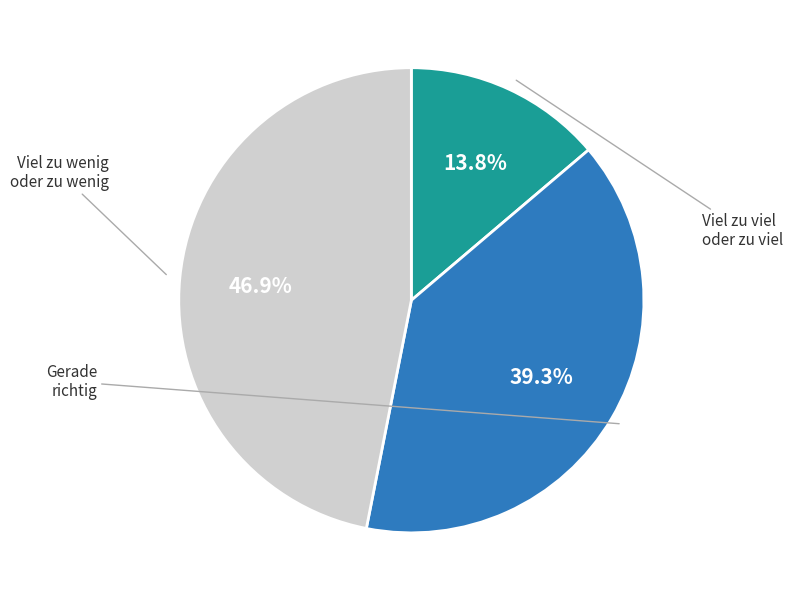

Combined, do Viel zu viel oder zu viel and Gerade richtig account for over 50%?

Yes